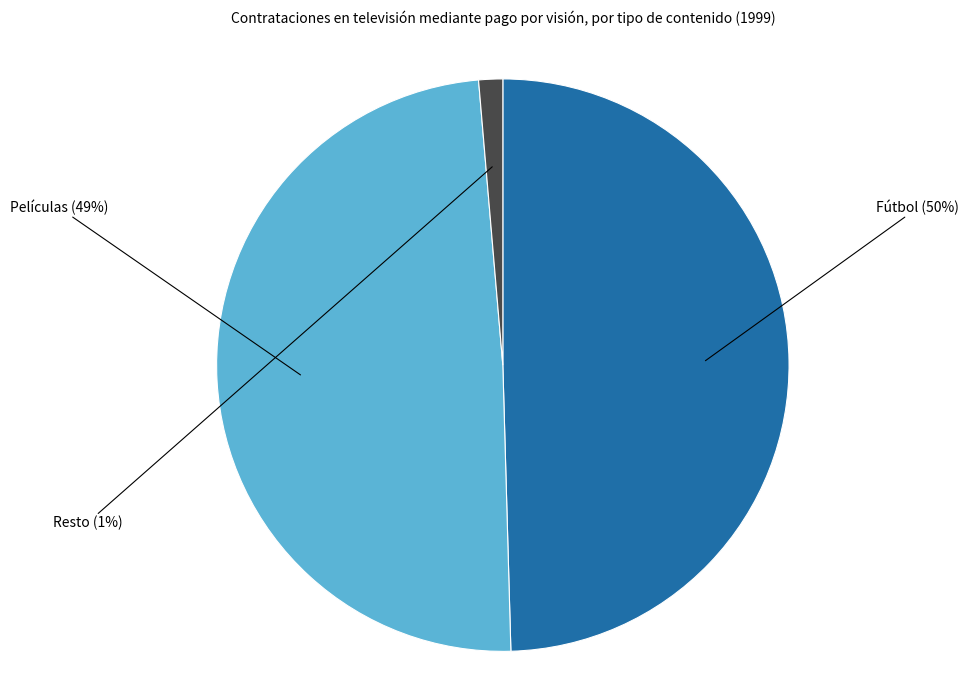

Do Películas and Fútbol together represent more than half of the pie?

Yes